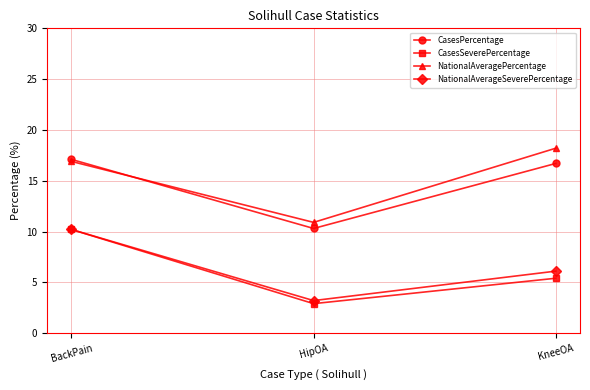

Reading left to right, transcribe all the data shown in this chart.

CasesPercentage: BackPain=17.1	HipOA=10.3	KneeOA=16.7
CasesSeverePercentage: BackPain=10.2	HipOA=2.9	KneeOA=5.4
NationalAveragePercentage: BackPain=16.9	HipOA=10.9	KneeOA=18.2
NationalAverageSeverePercentage: BackPain=10.2	HipOA=3.2	KneeOA=6.1